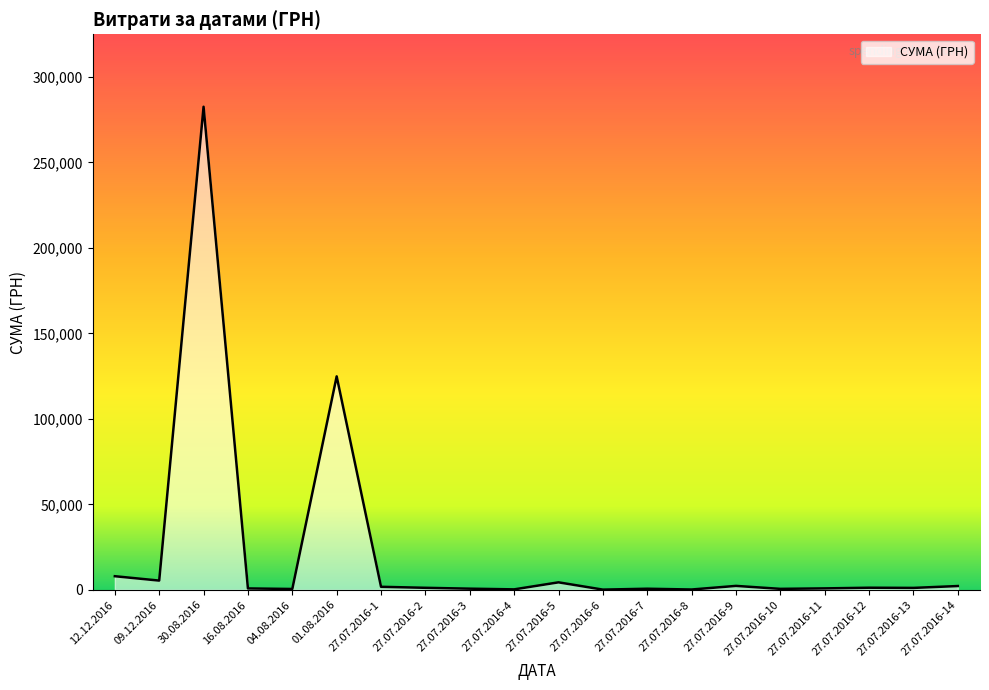

What is the greatest value displayed?

282495.1